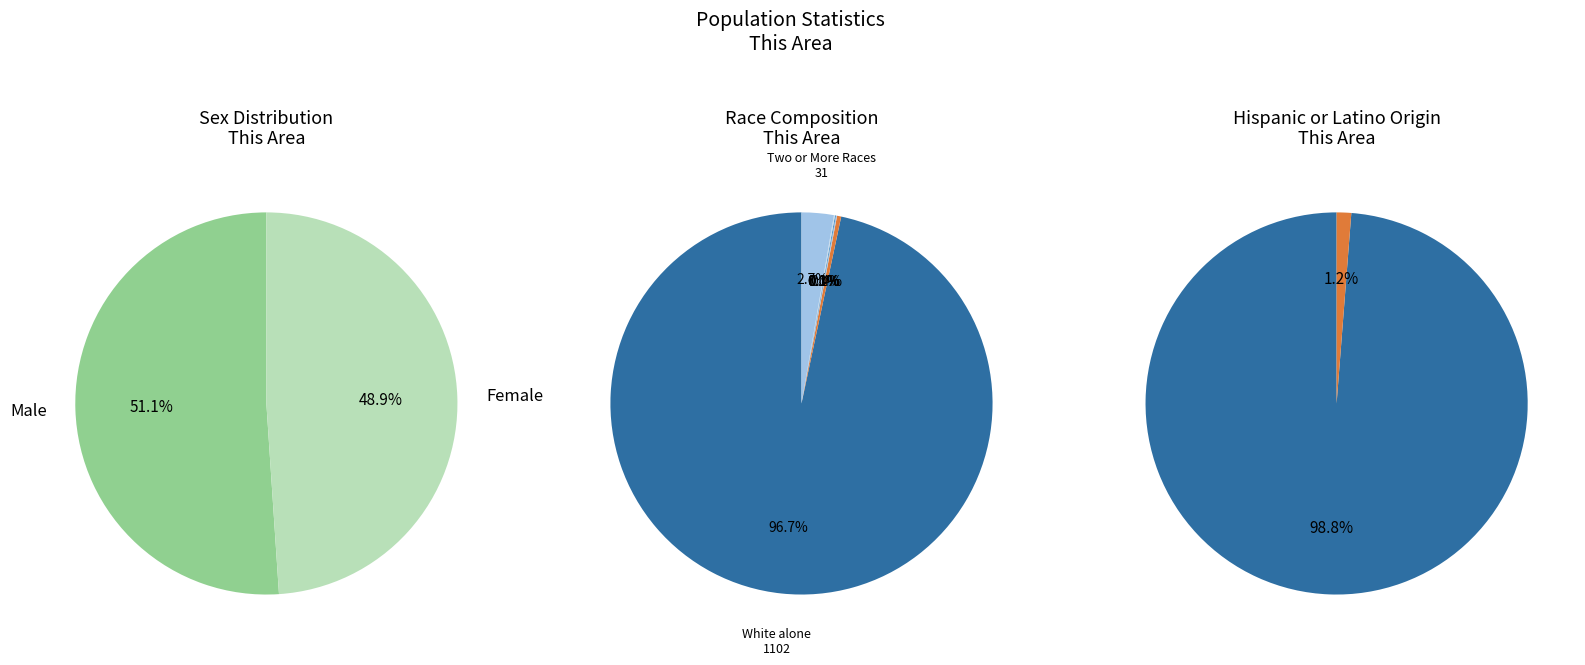

What is the change in value from Total Population to White alone?

-38